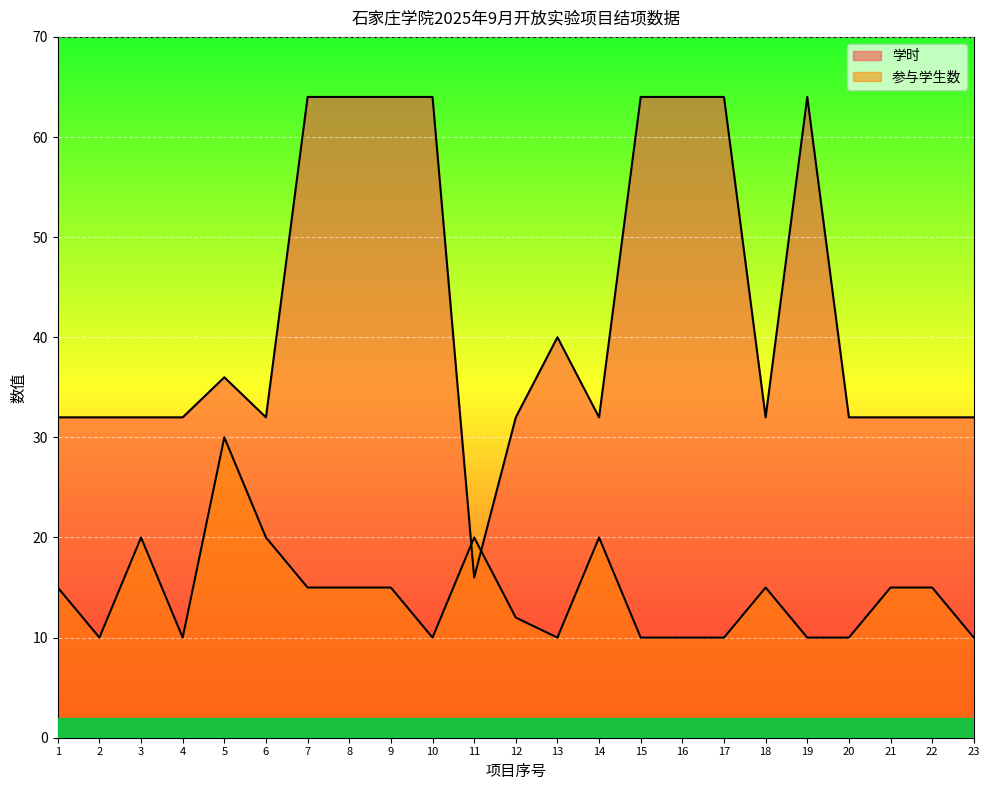

Which series ends up on top after the final intersection of 参与学生数 and 学时?

学时